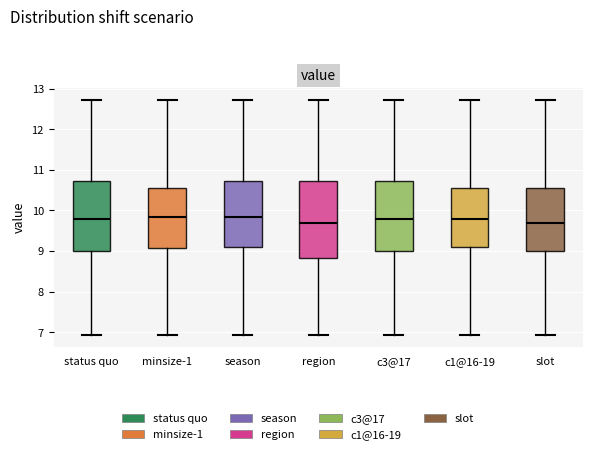

Which box is the tallest, from its lower edge to its upper edge?

region